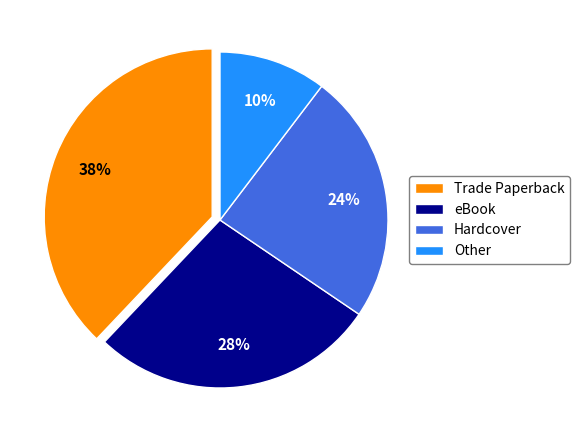

What percentage is the eBook slice, to the nearest percent?

28%